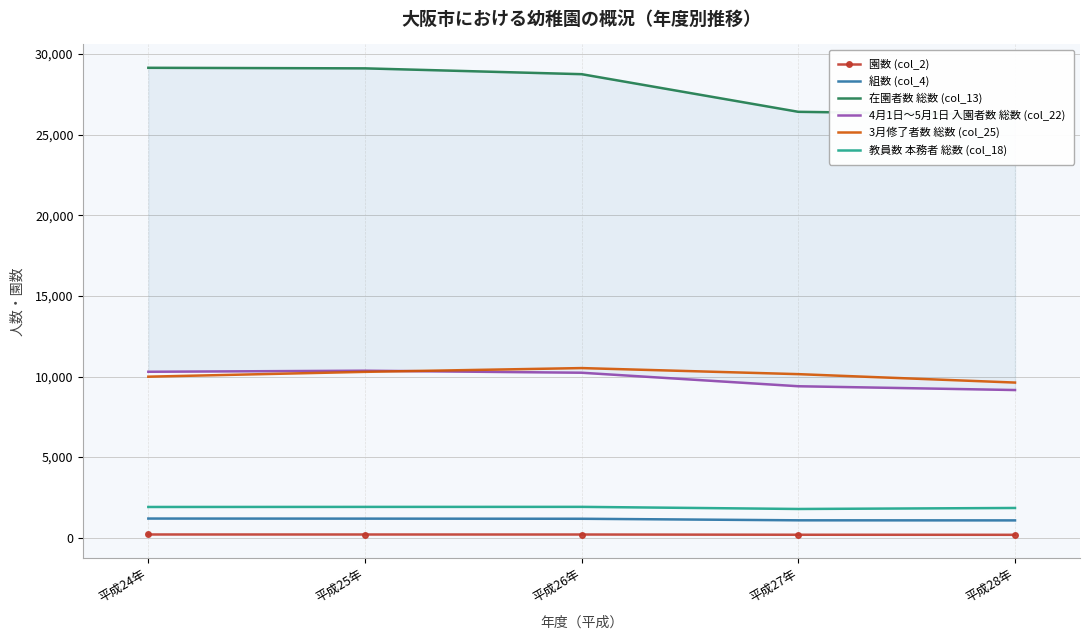

What is the label of the 4th point from the right?

平成25年